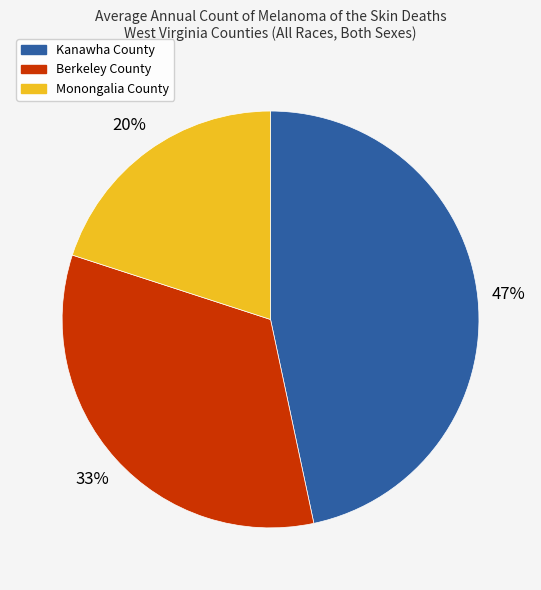

Which has a higher value, Berkeley County or Monongalia County?

Berkeley County